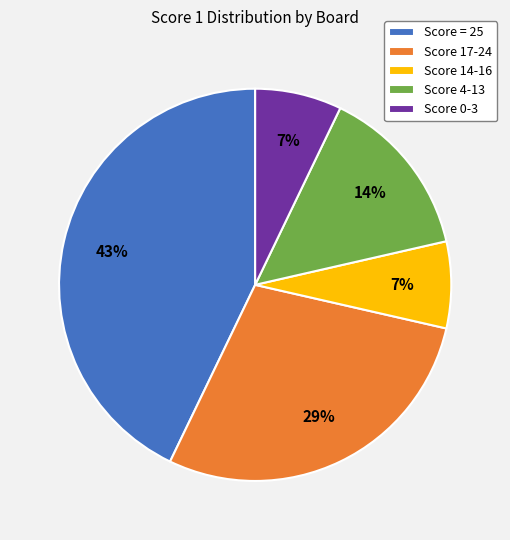

What is the largest slice in the pie chart?

Score = 25